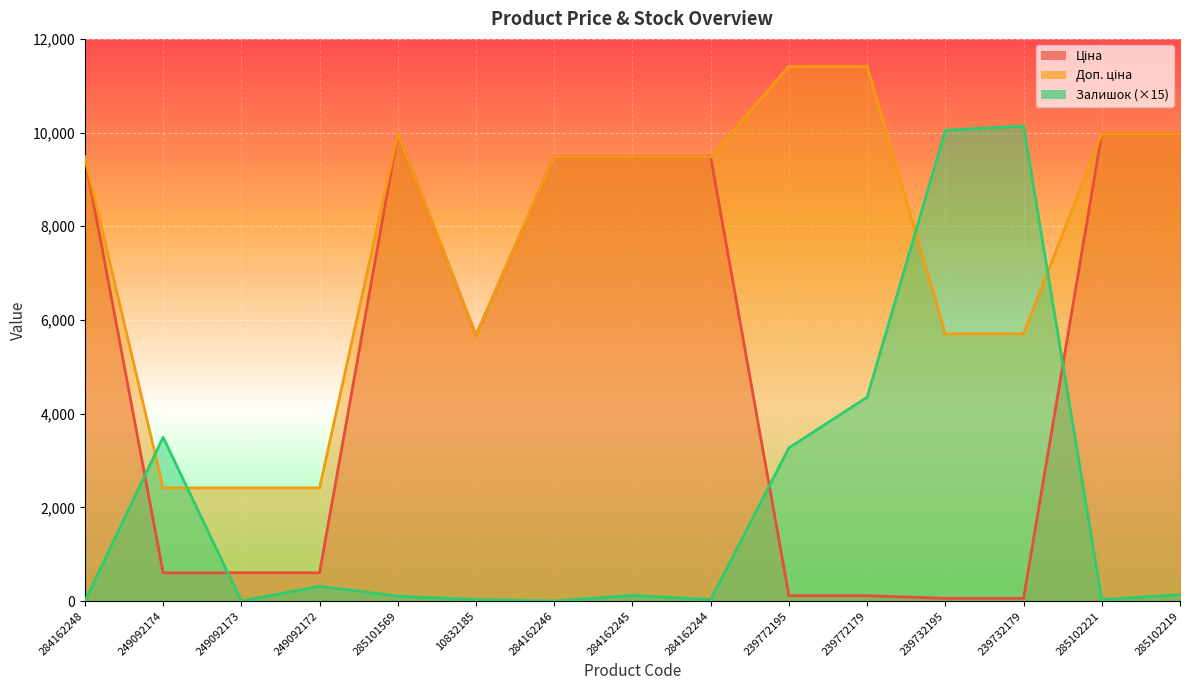

What is the approximate value of Доп. ціна at 285102221?

9975.0